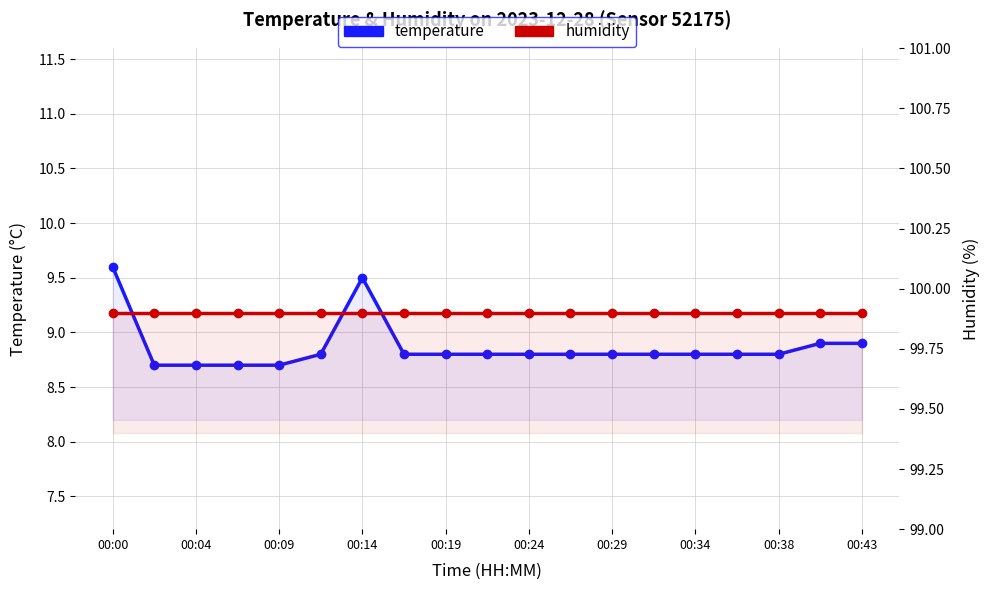

Is the value of humidity at 00:24 greater than the value of temperature at 00:43?

Yes